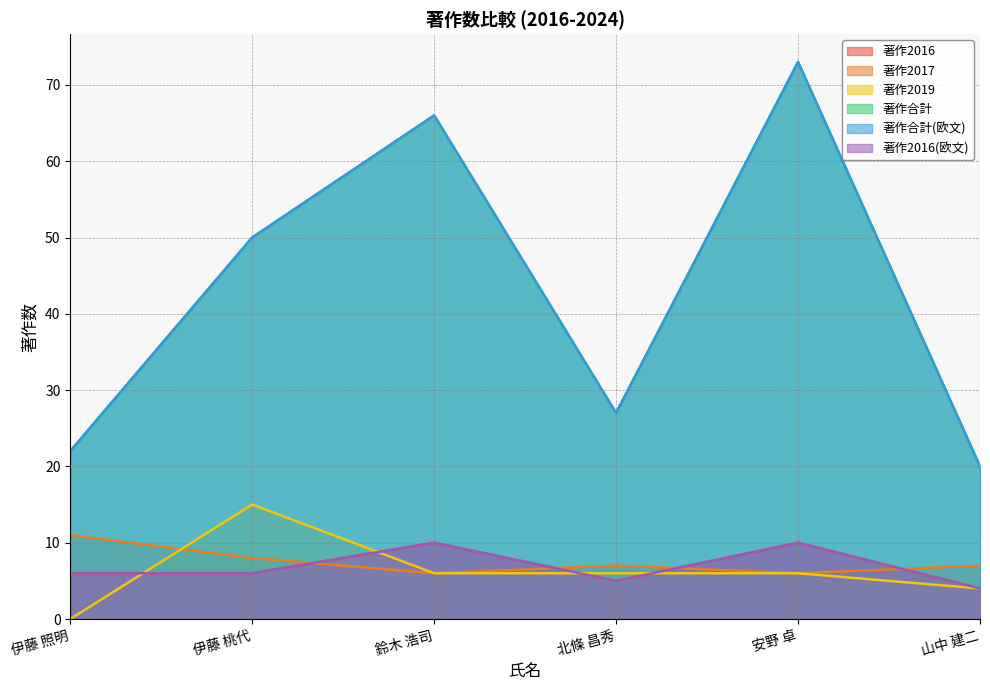

At which label does 著作2016(欧文) reach its peak?

鈴木 浩司